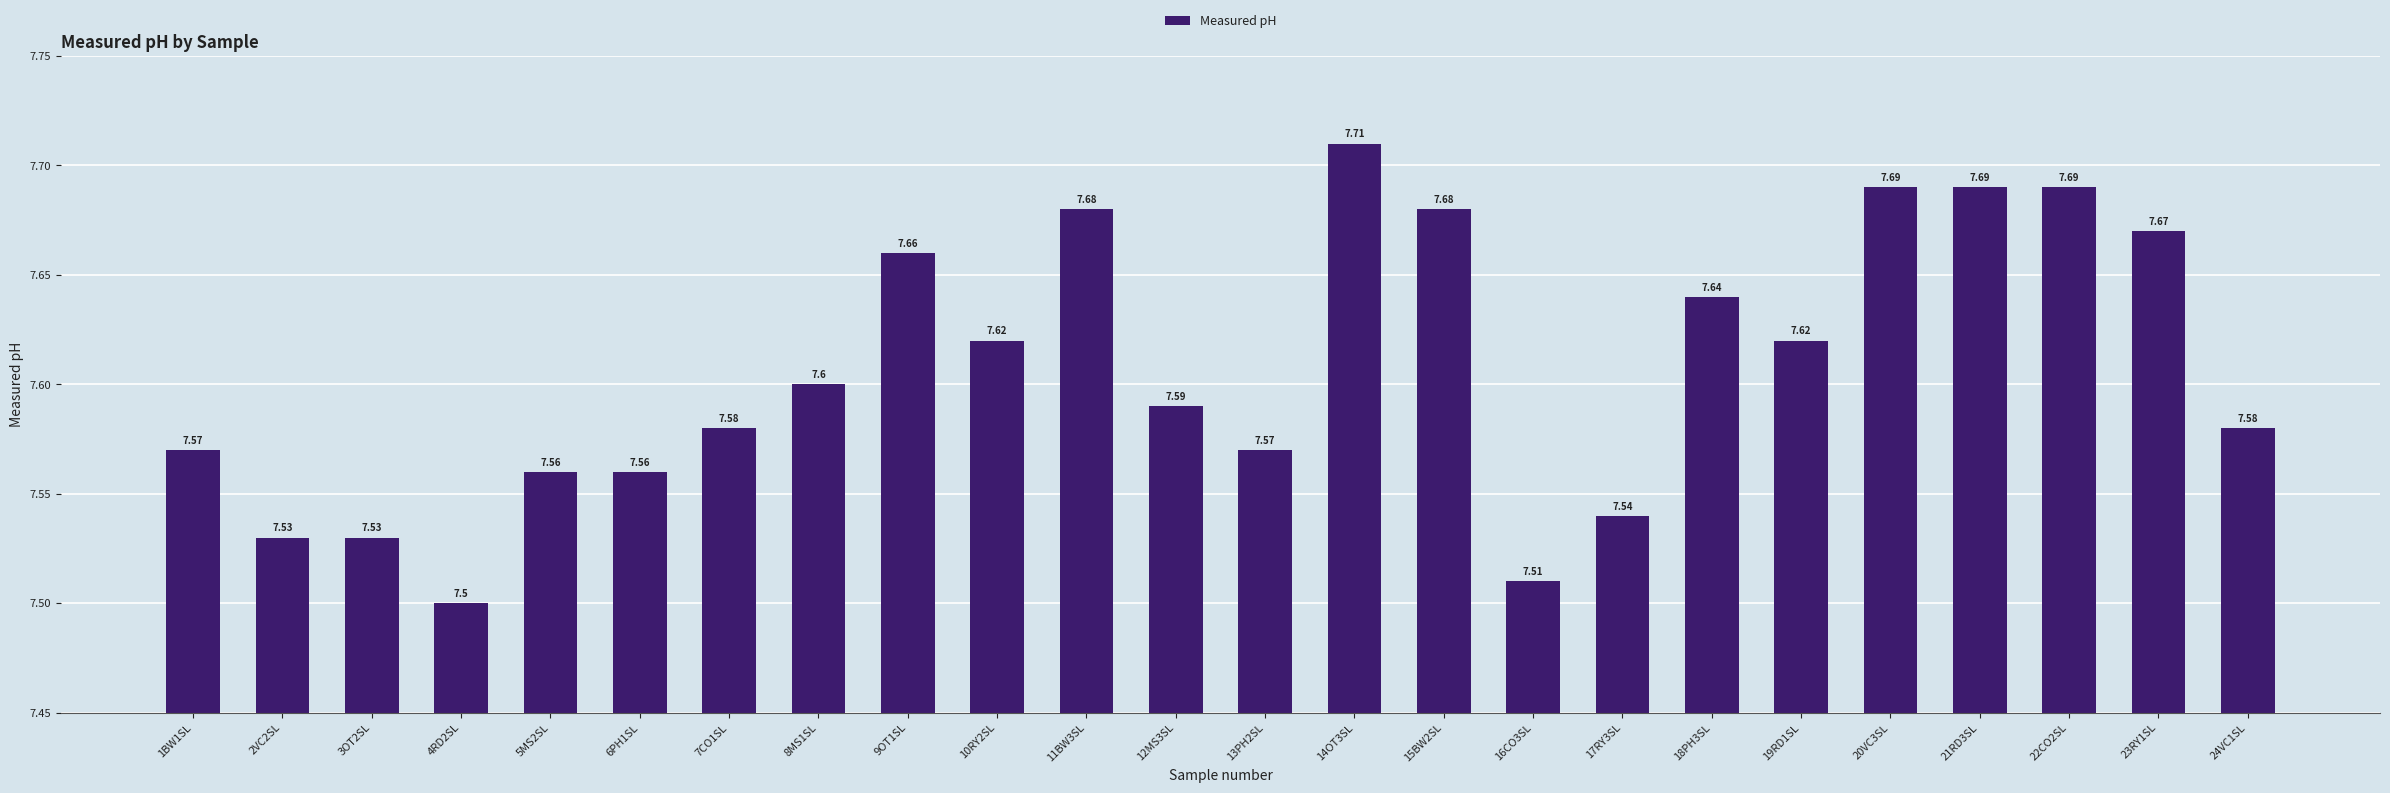

What is the label of the 12th bar from the left?

12MS3SL